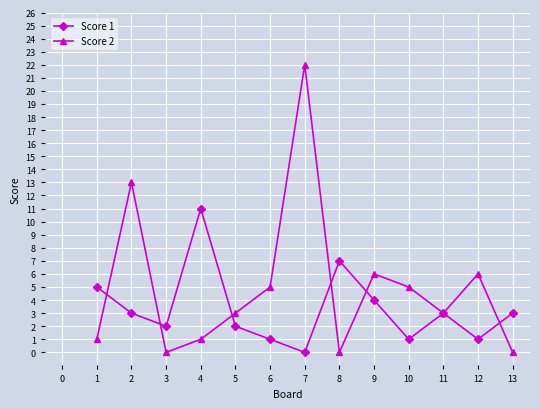

List the series in order of their peak value, lowest first.

Score 1, Score 2